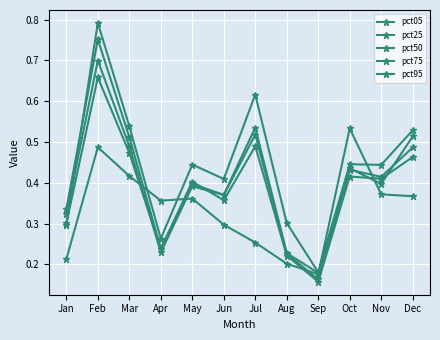

True or false: pct95 has a value of 0.4 at Jun.

True